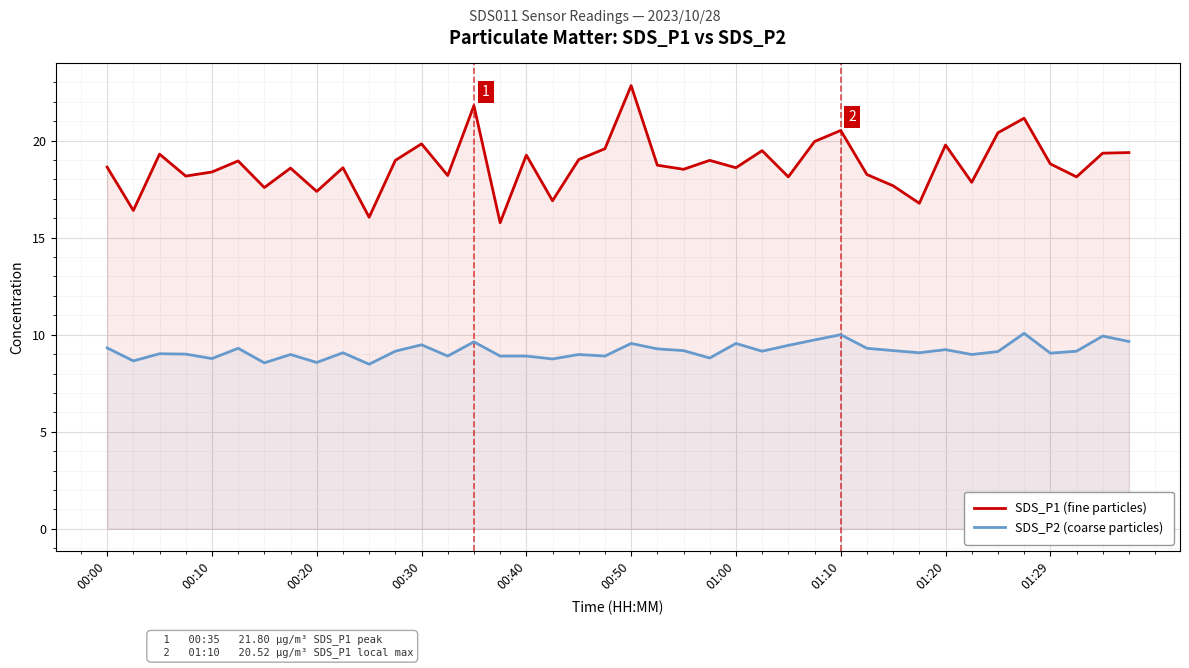

Which series has the widest spread of values?

SDS_P1 (fine particles)